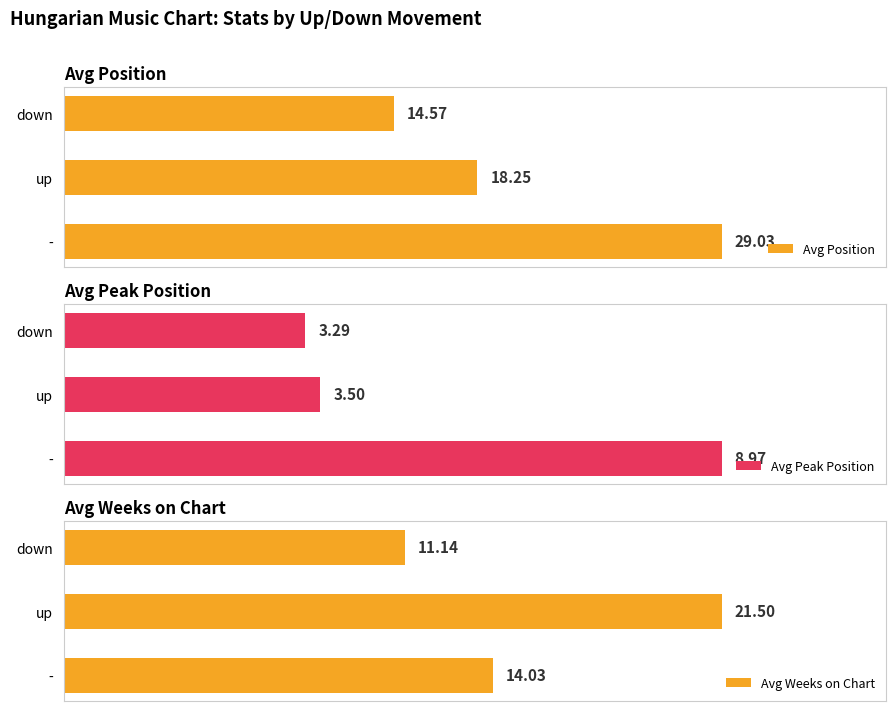

How many bars are there in each group?

3